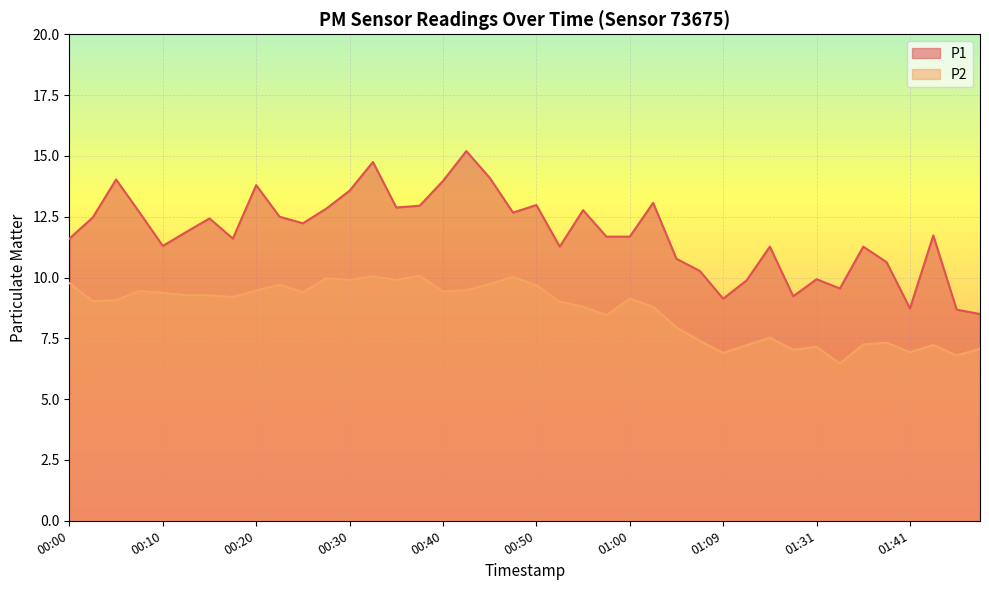

What is the maximum value shown in the chart?

15.2